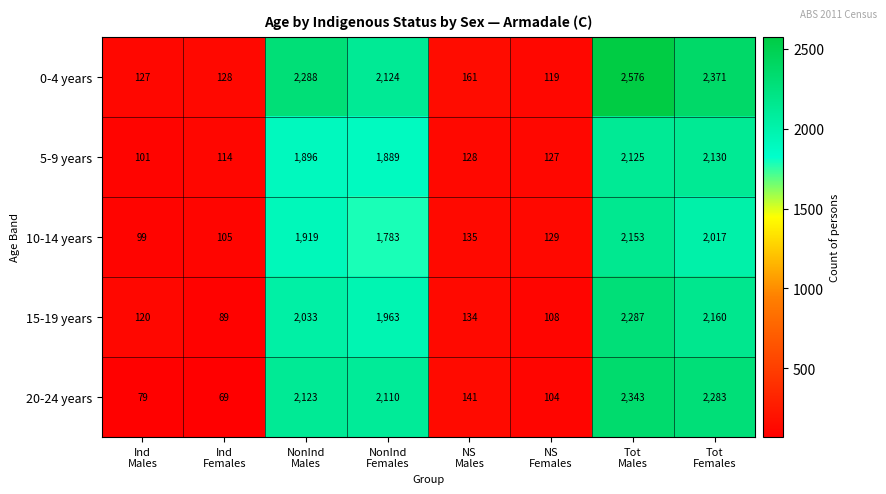

Rank the series at NonInd
Males from highest to lowest value.

0-4 years, 20-24 years, 15-19 years, 10-14 years, 5-9 years